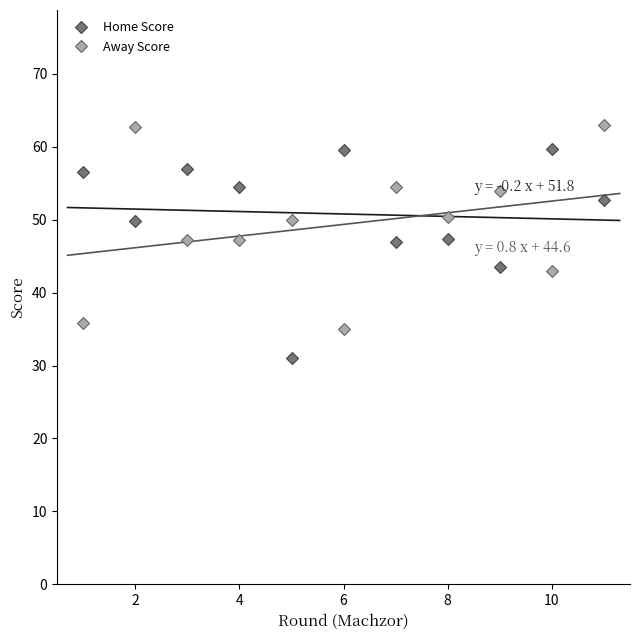

What is the minimum value for Away Score?

35.0